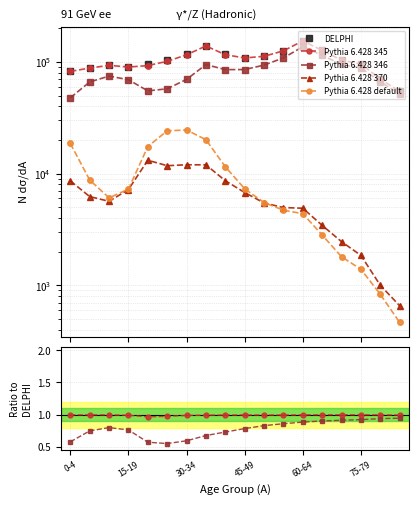

The value of Pythia 6.428 346 at 8 is 0.7. True or false?

True